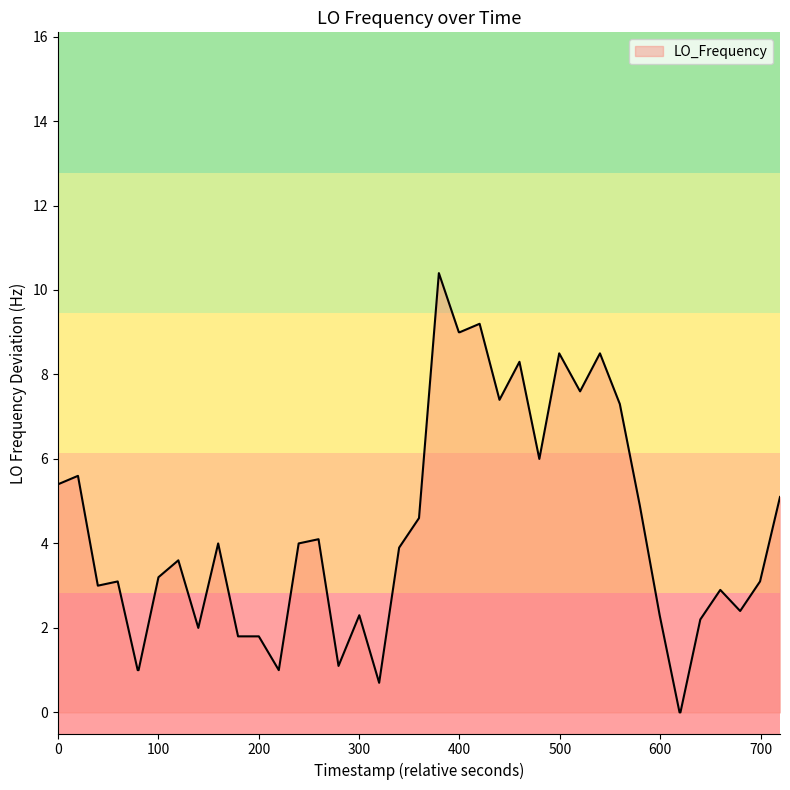

What is the greatest value displayed?

10.4